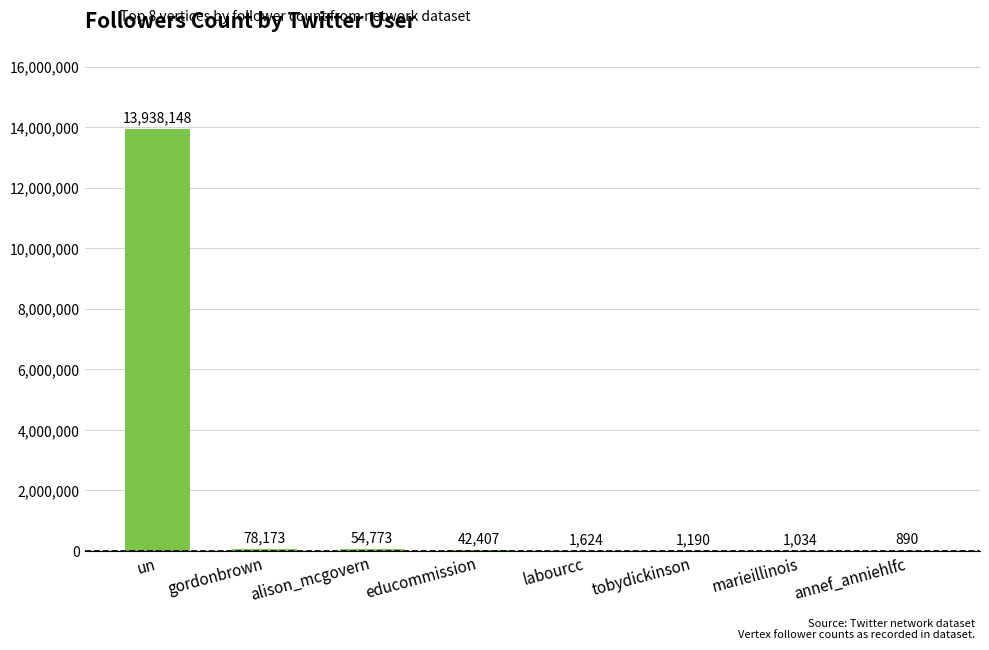

Reading right to left, transcribe all the data shown in this chart.

annef_anniehlfc=890	marieillinois=1034	tobydickinson=1190	labourcc=1624	educommission=42407	alison_mcgovern=54773	gordonbrown=78173	un=13938148